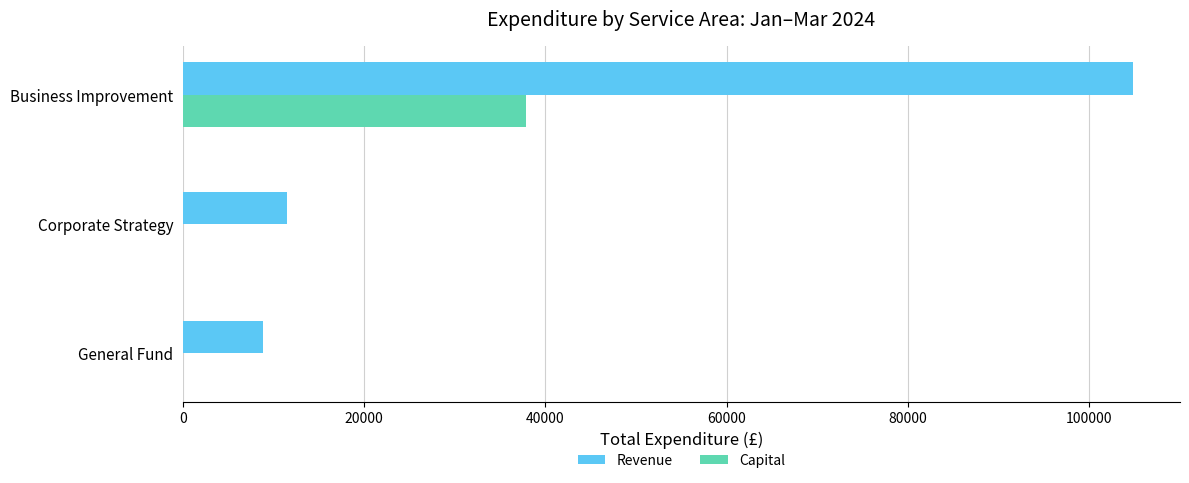

How many values in the Capital series exceed 0?

1